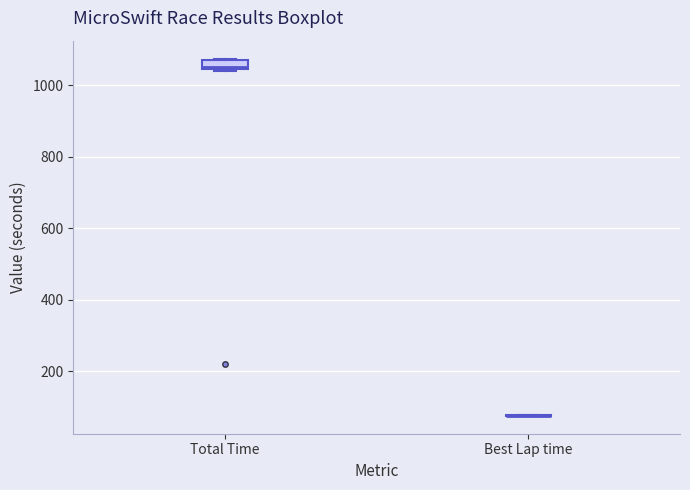

Comparing the boxes themselves (not the whiskers), which one is the tallest?

Total Time